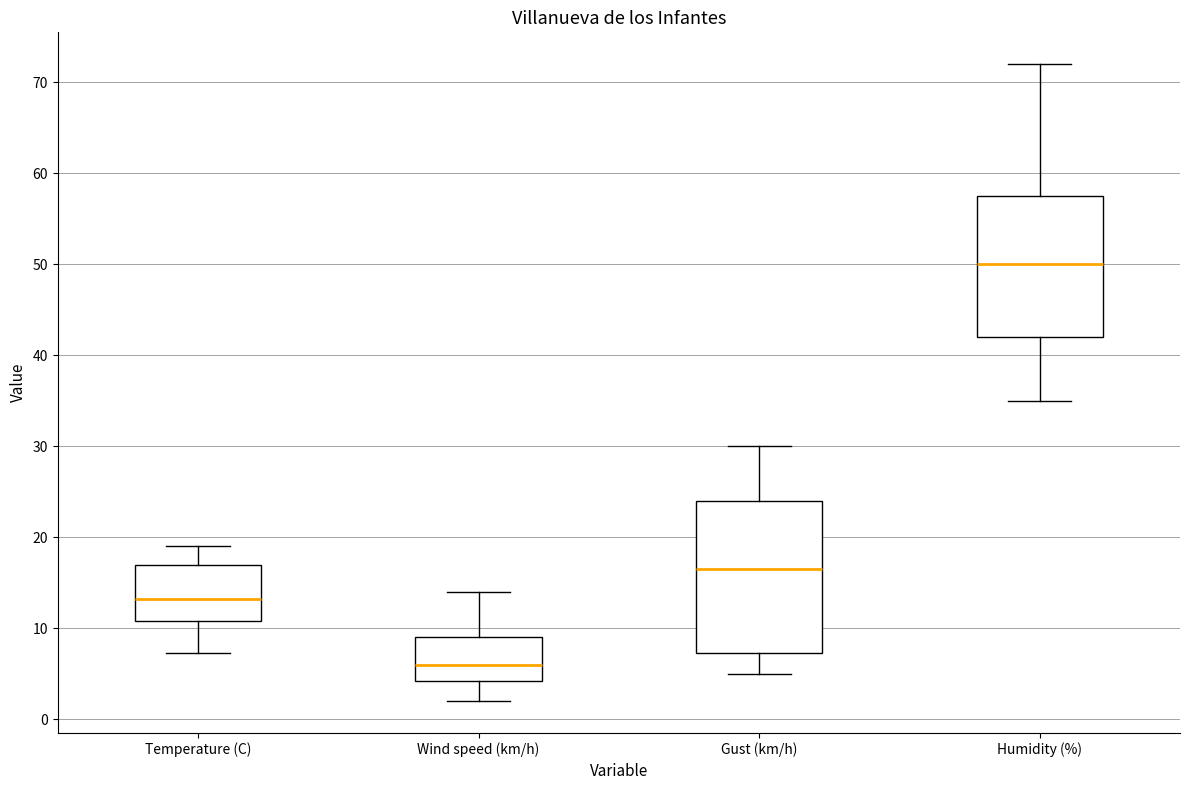

Which box is the tallest, from its lower edge to its upper edge?

Gust (km/h)